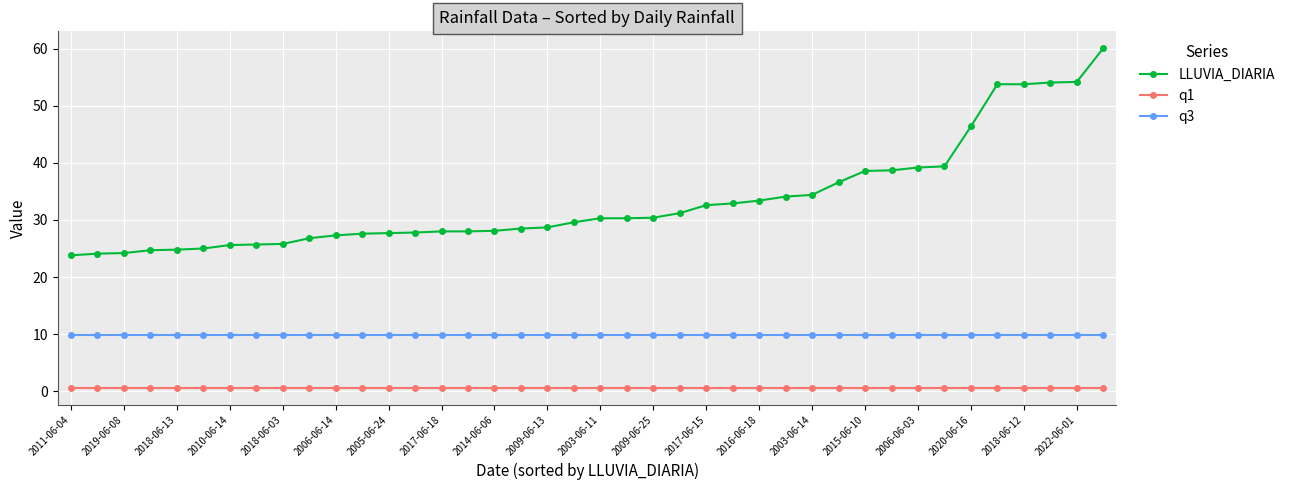

What are all the series names shown in the legend?

LLUVIA_DIARIA, q1, q3